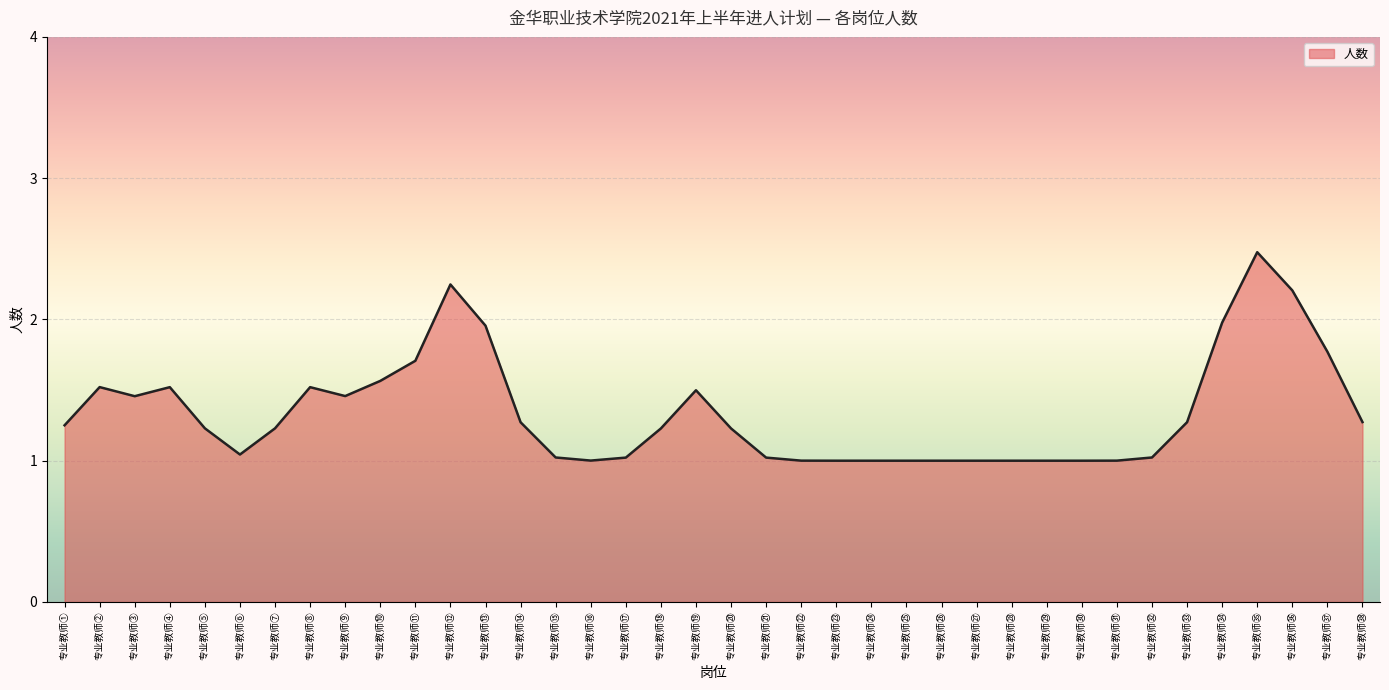

Which label corresponds to the smallest value in the chart?

专业教师㉓